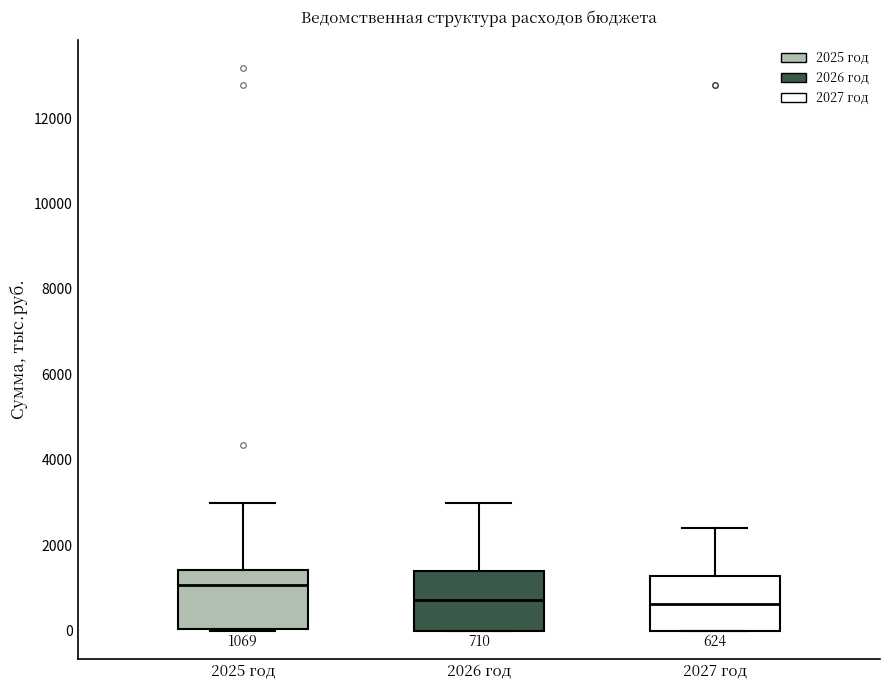

Which box's median line is the highest?

2025 год